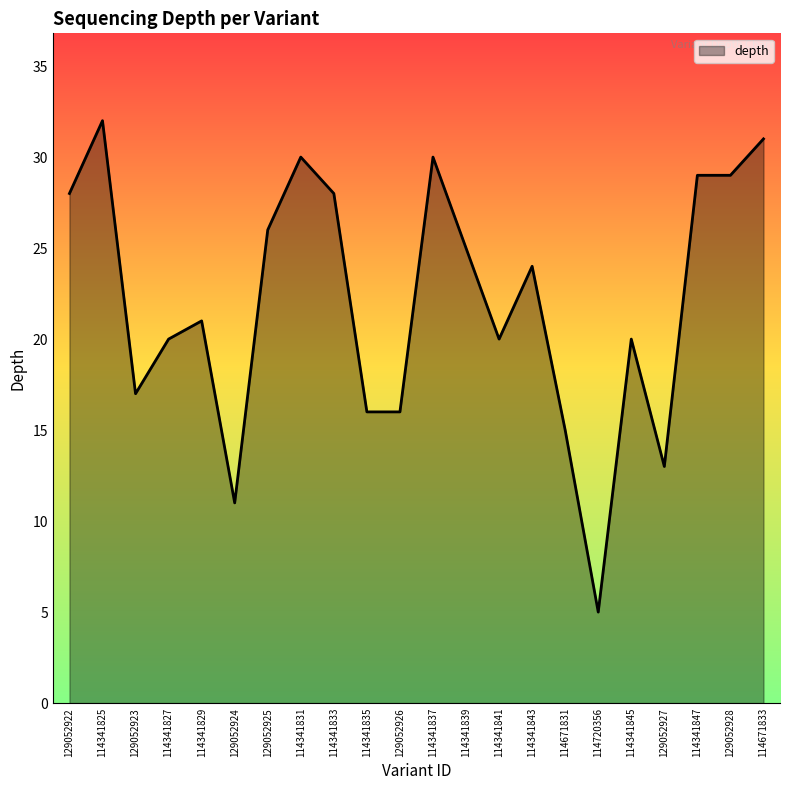

What position from the right is 129052922?

22